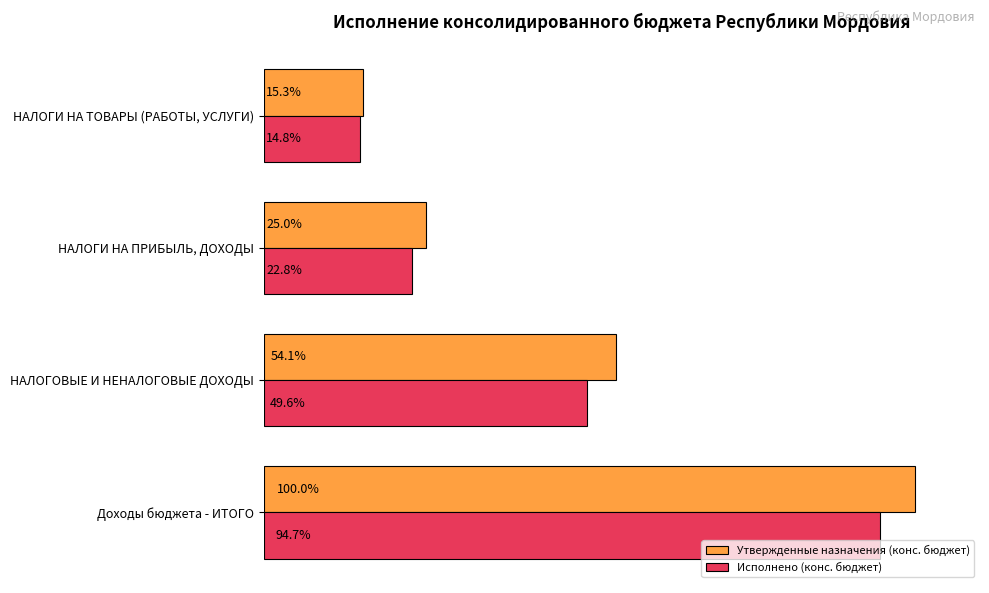

Rank the categories by Утвержденные назначения (конс. бюджет) value from highest to lowest.

Доходы бюджета - ИТОГО, НАЛОГОВЫЕ И НЕНАЛОГОВЫЕ ДОХОДЫ, НАЛОГИ НА ПРИБЫЛЬ, ДОХОДЫ, НАЛОГИ НА ТОВАРЫ (РАБОТЫ, УСЛУГИ)